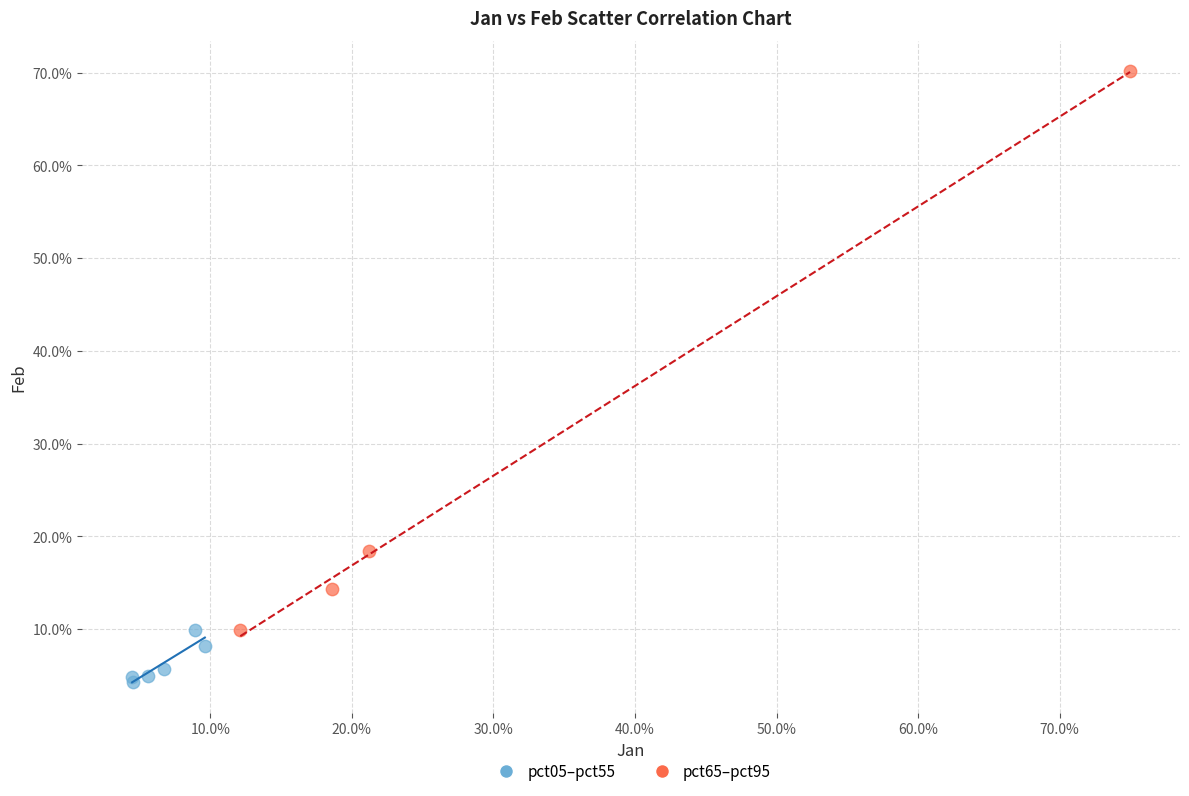

Which series contains the highest Y value?

pct65–pct95